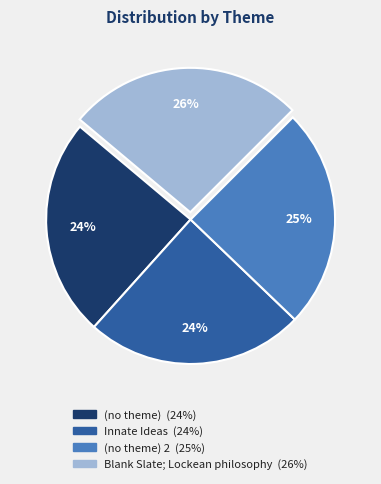

Is there a majority slice in this chart?

No